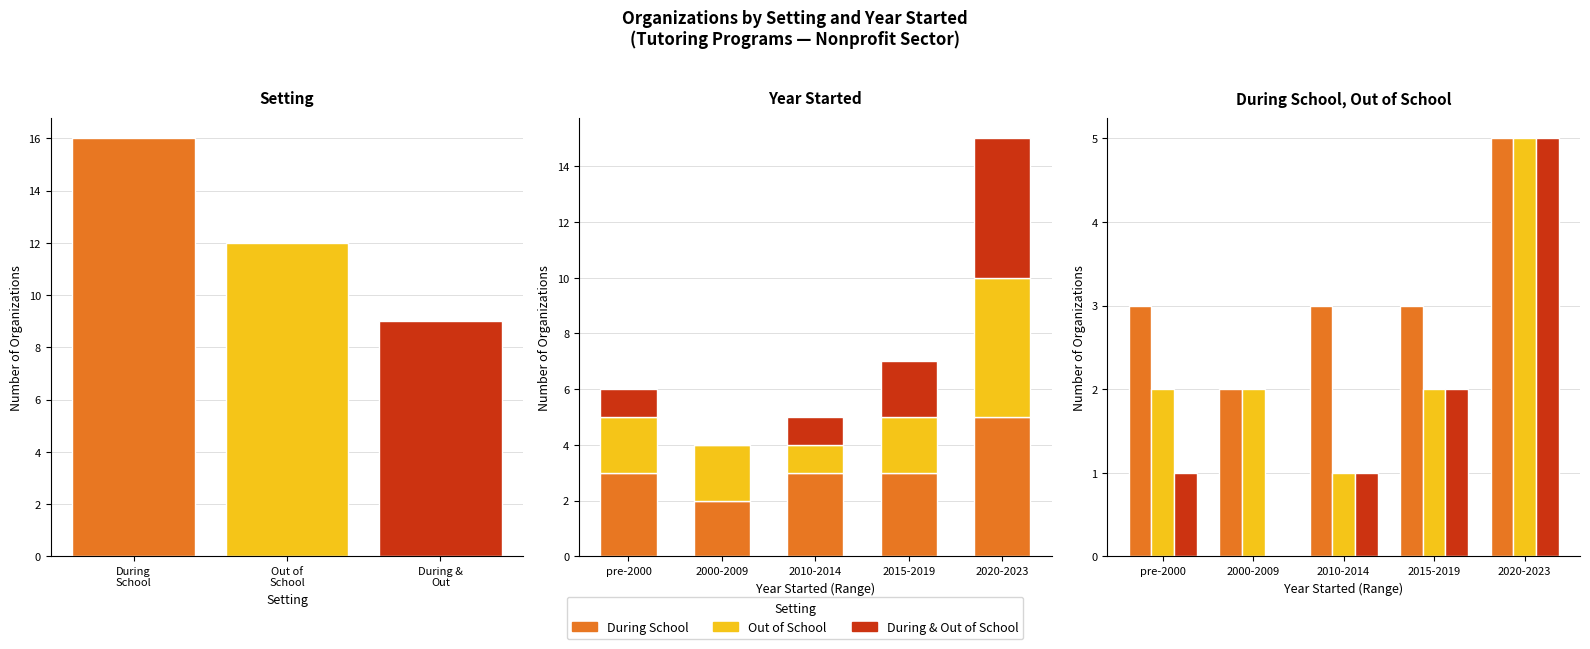

Reading left to right, list all the values displayed in this chart.

During School: 3	2	3	3	5
Out of School: 2	2	1	2	5
During & Out of School: 1	0	1	2	5